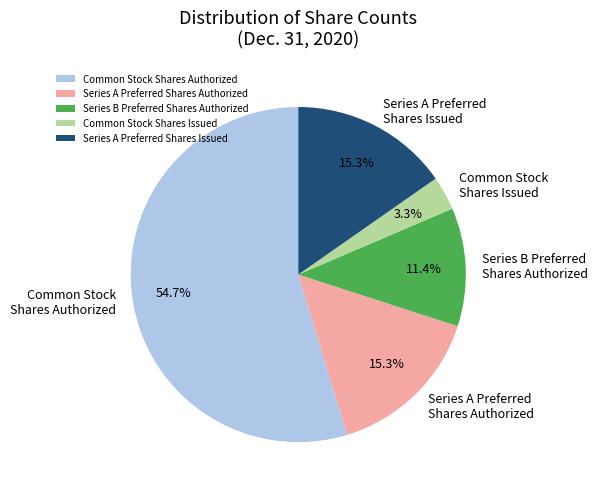

To the nearest percent, what is the average slice percentage?

20%